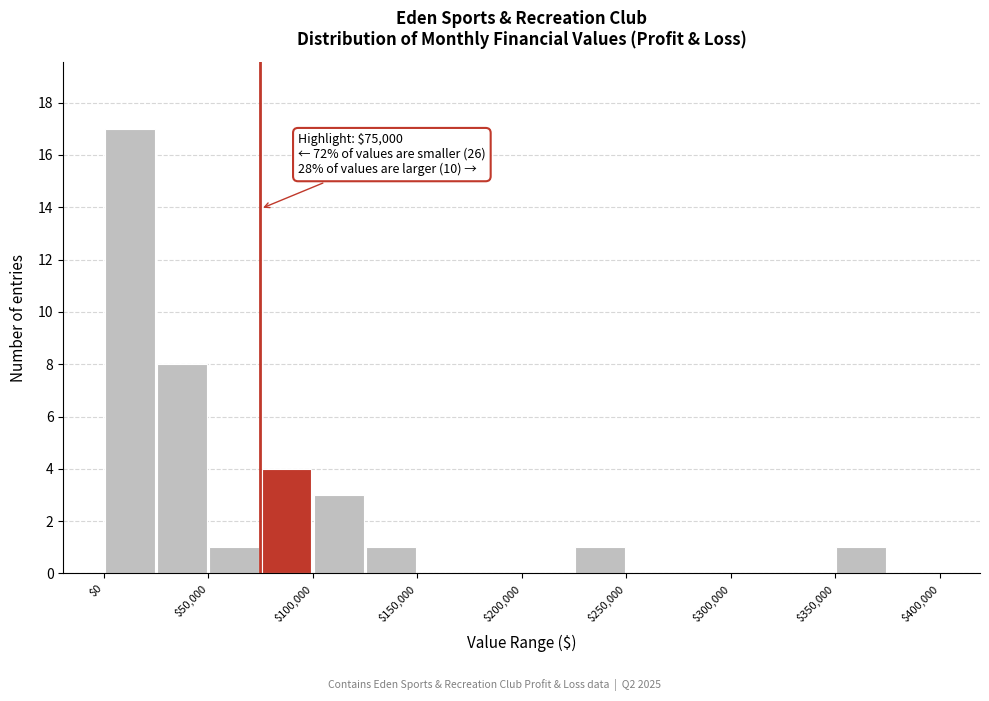

Which range on the x-axis has the tallest bar?

0 to 25000